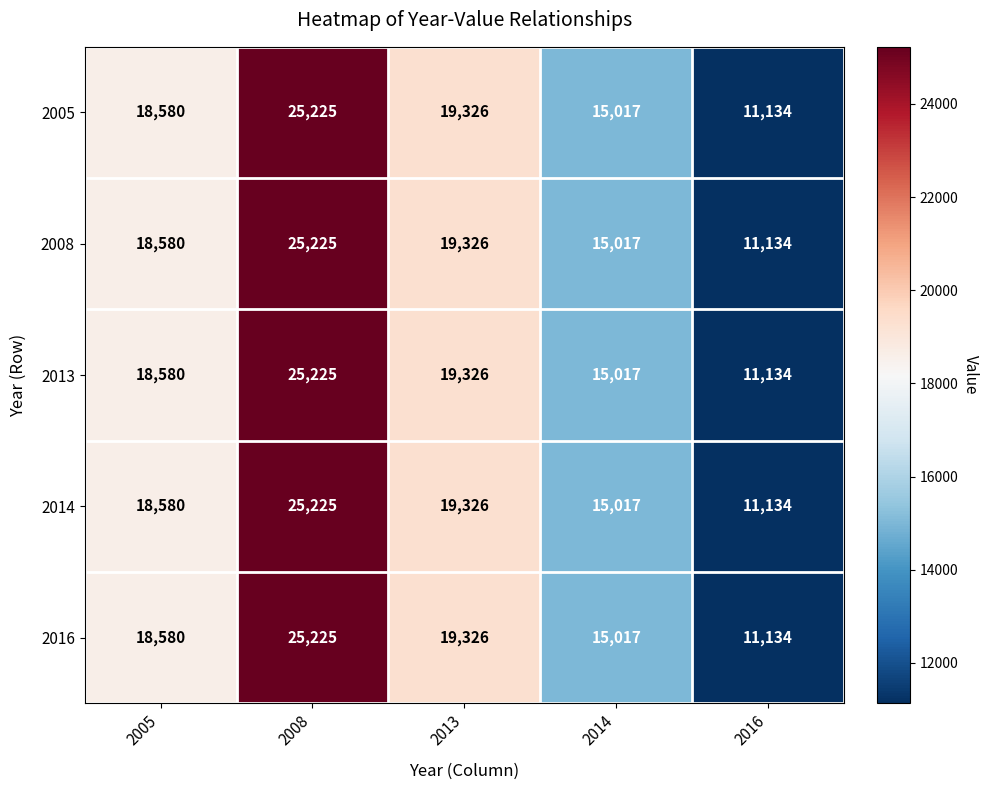

What is the sum of all 2016 values?

89282